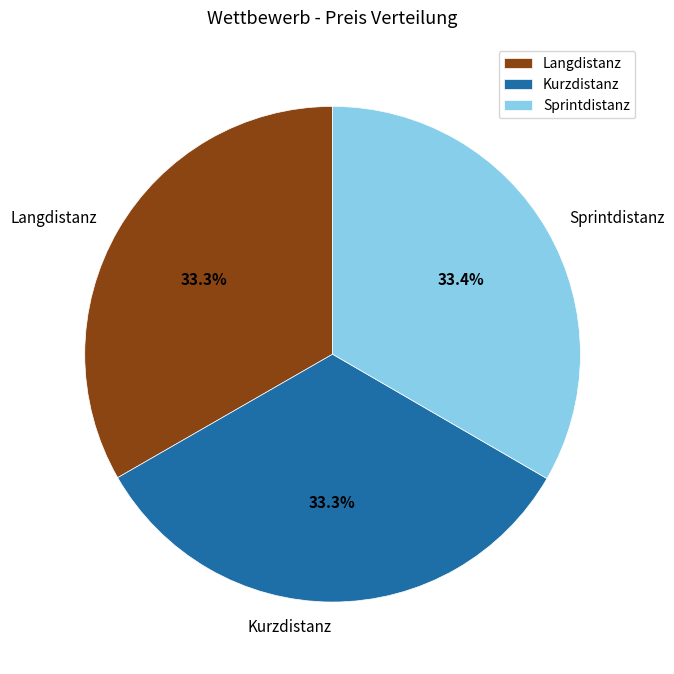

The Sprintdistanz slice represents 33% of the pie. True or false?

True